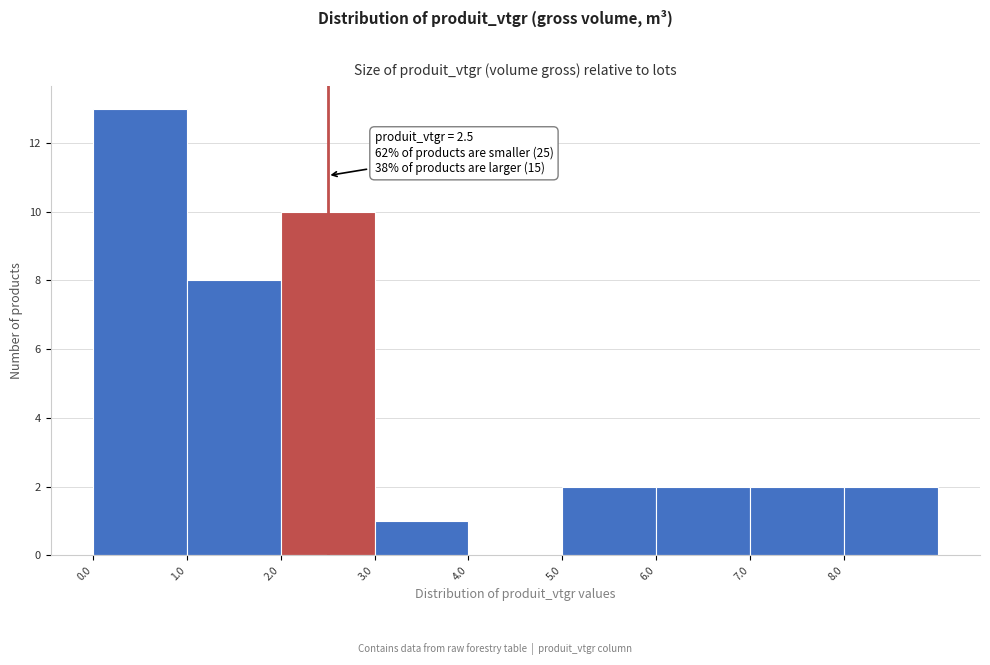

Over which range of the x-axis is the bar tallest?

0 to 1